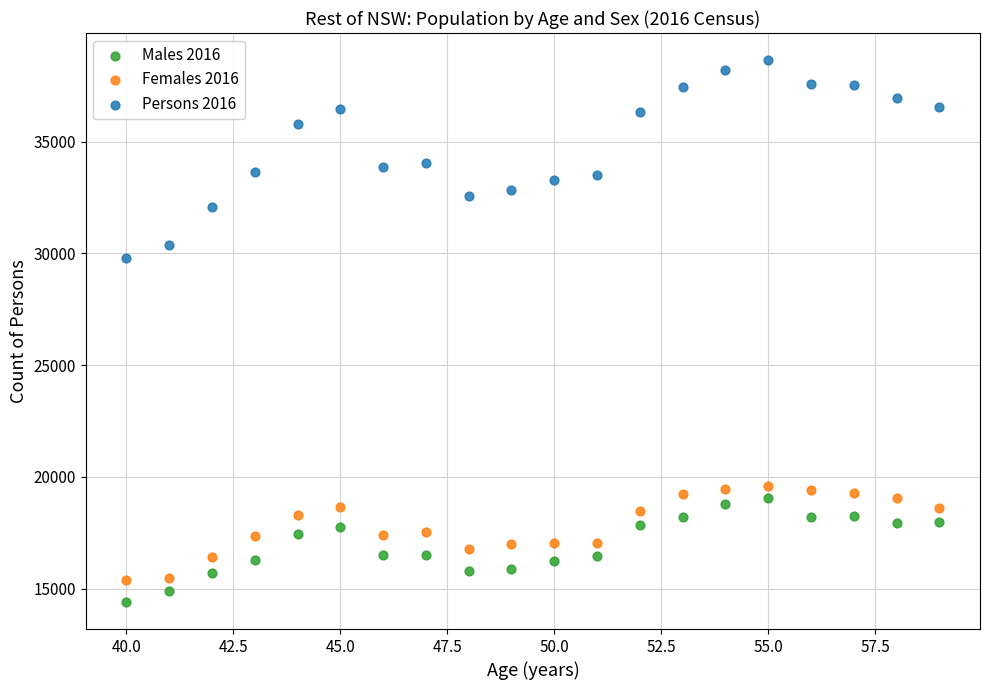

Which series reaches the minimum Y coordinate?

Males 2016